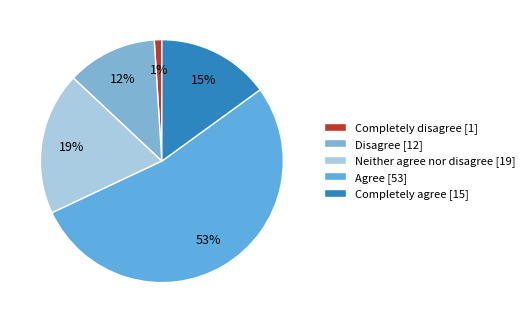

The Agree slice represents 64% of the pie. True or false?

False